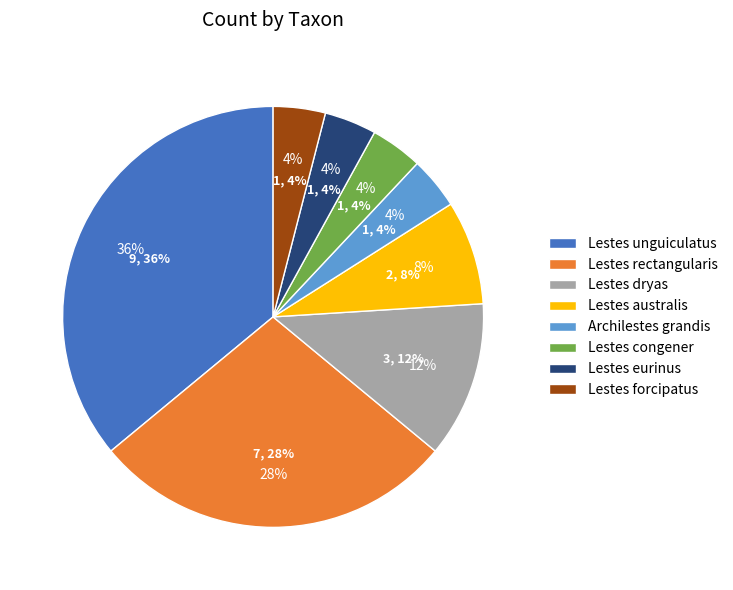

To the nearest percent, what portion does Lestes eurinus represent?

4%